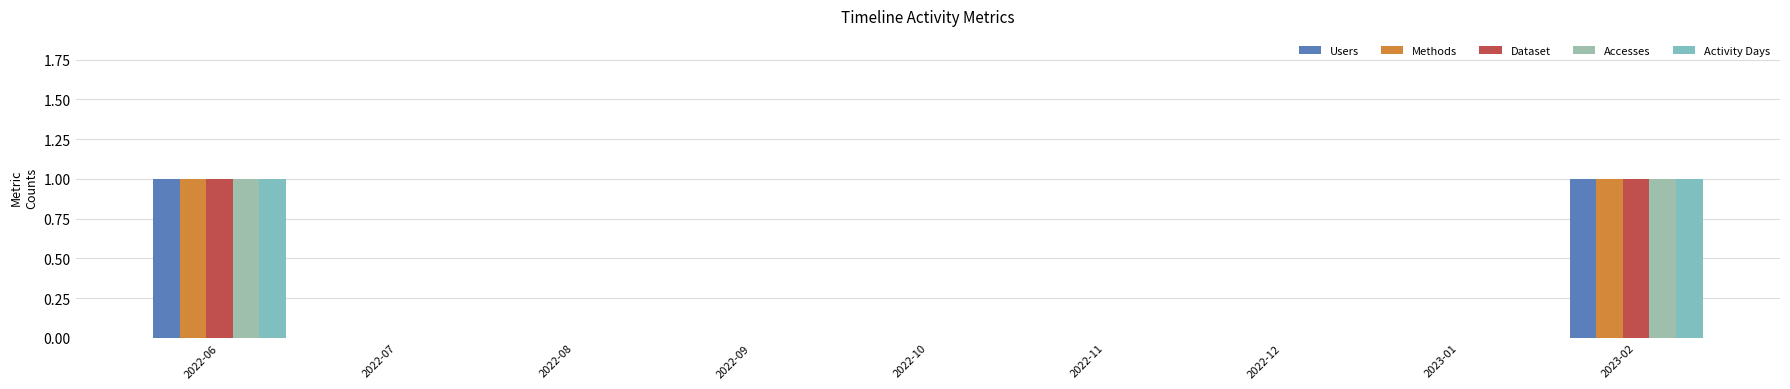

Reading right to left, list all the values displayed in this chart.

Users: 1	0	0	0	0	0	0	0	1
Methods: 1	0	0	0	0	0	0	0	1
Dataset: 1	0	0	0	0	0	0	0	1
Accesses: 1	0	0	0	0	0	0	0	1
Activity Days: 1	0	0	0	0	0	0	0	1